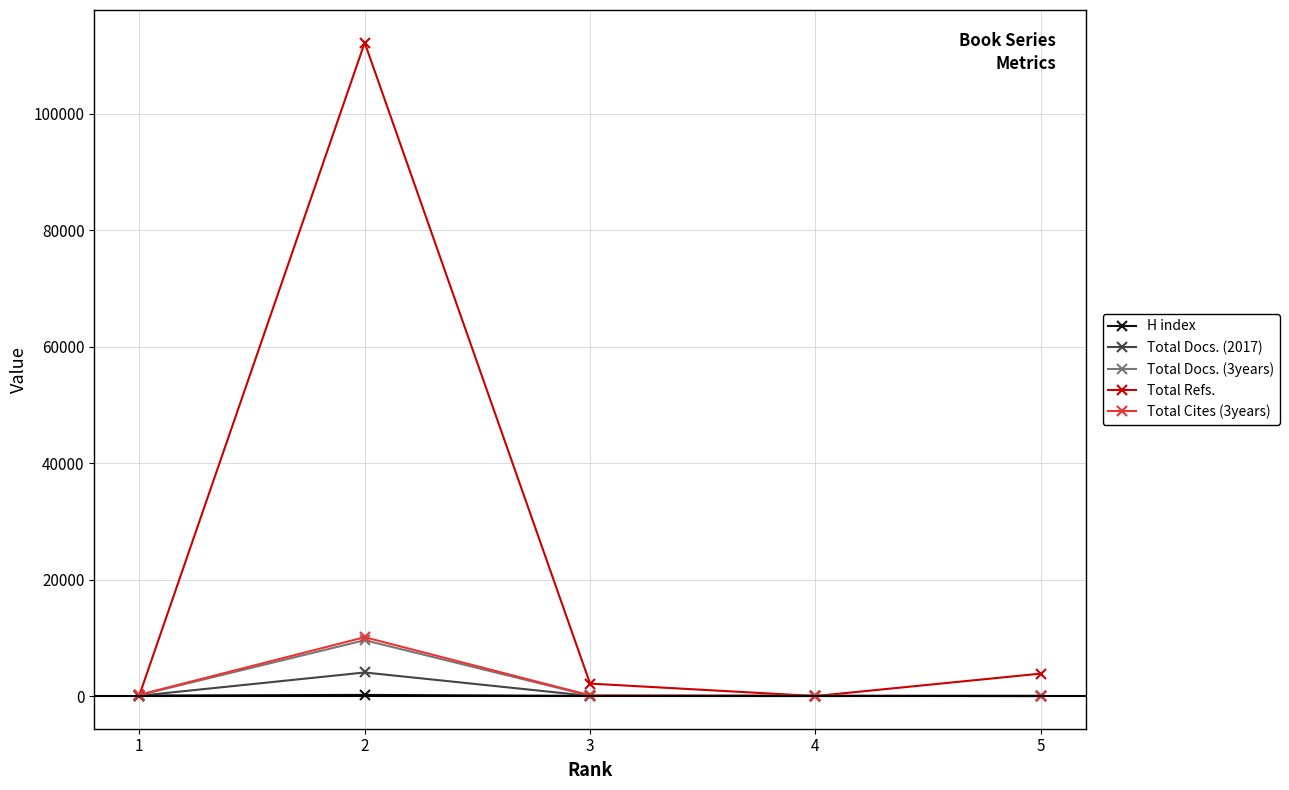

How many lines are shown in the chart?

5